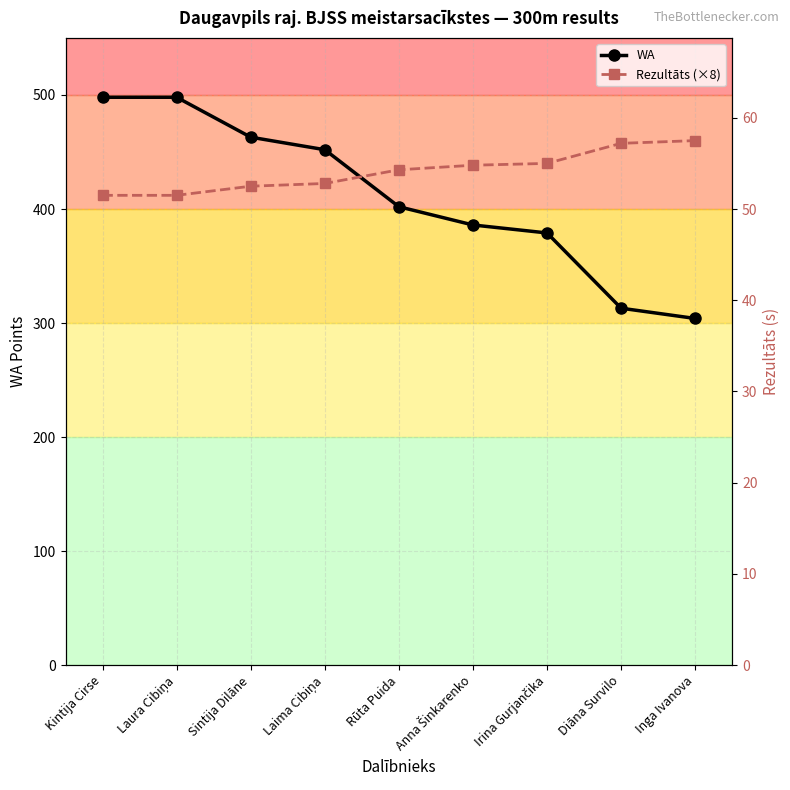

What is the label of the 9th point from the right?

Kintija Cirse